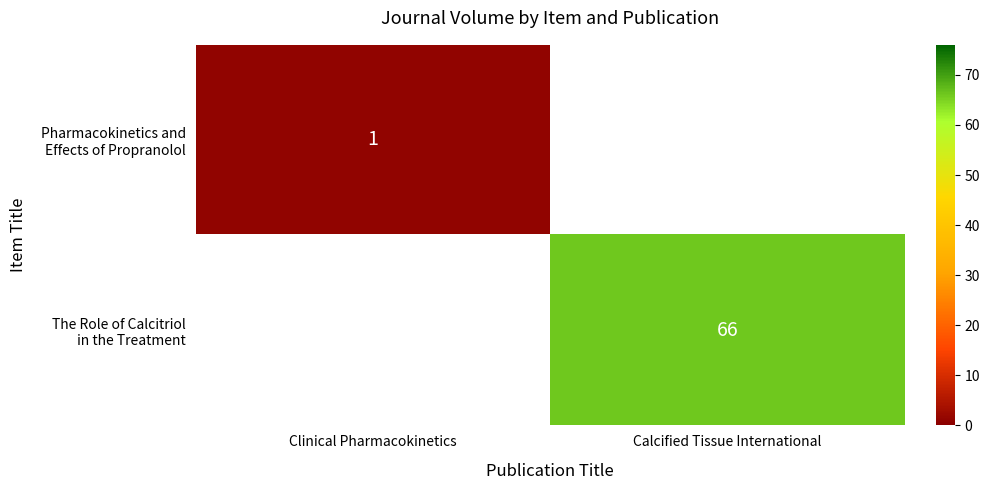

How many positive values does the Pharmacokinetics and Effects of Propranolol series have?

1